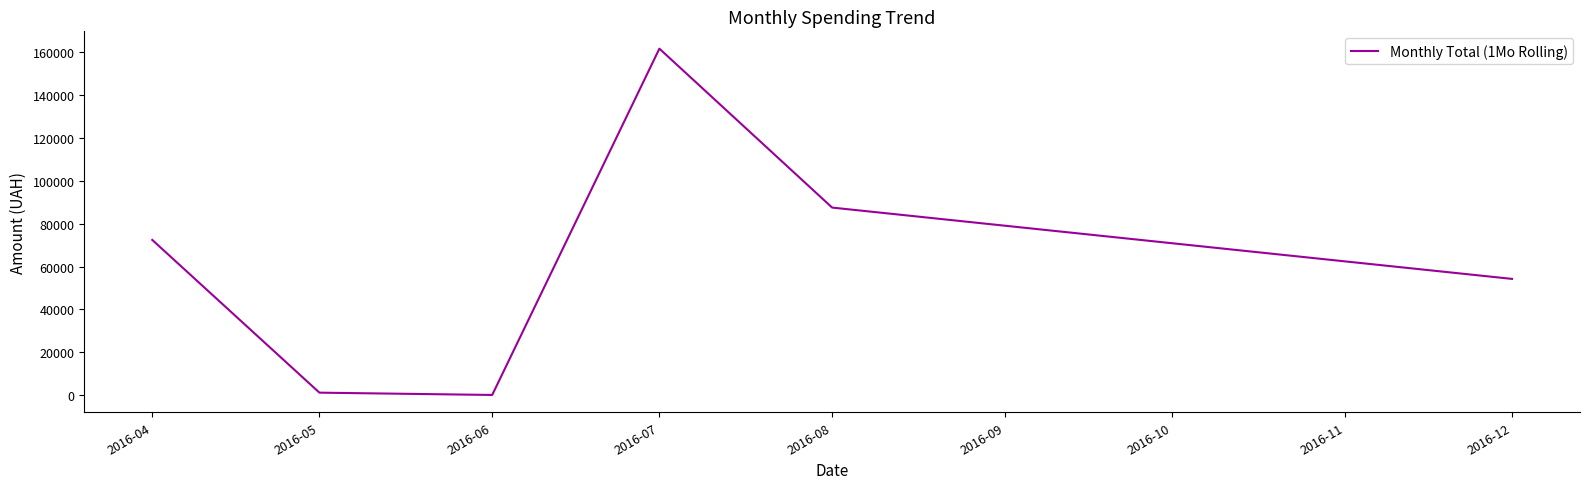

At which category does the chart reach its peak across all series?

2016-07